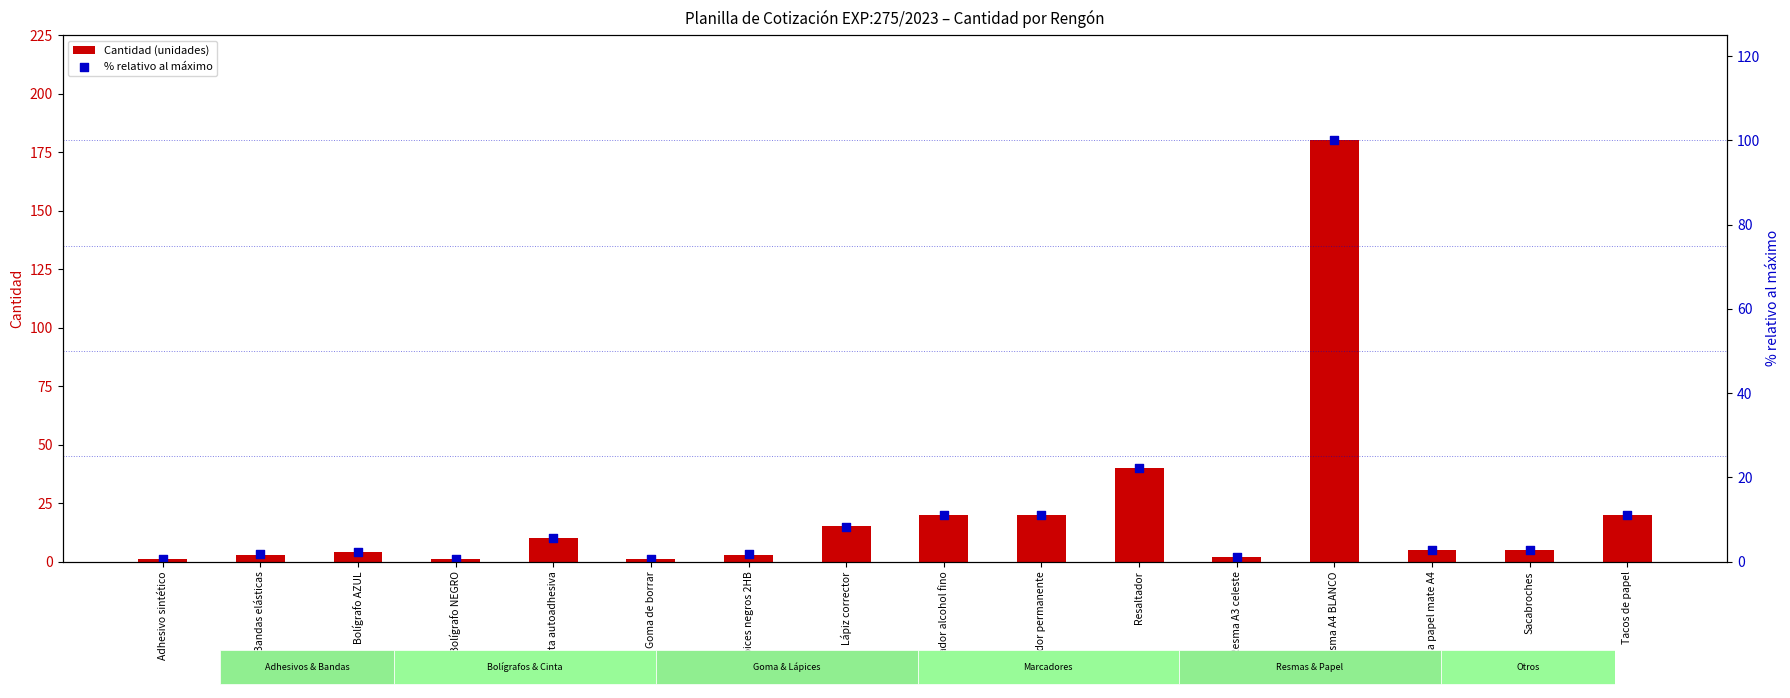

Which series reaches the maximum Y coordinate?

Cantidad (unidades)